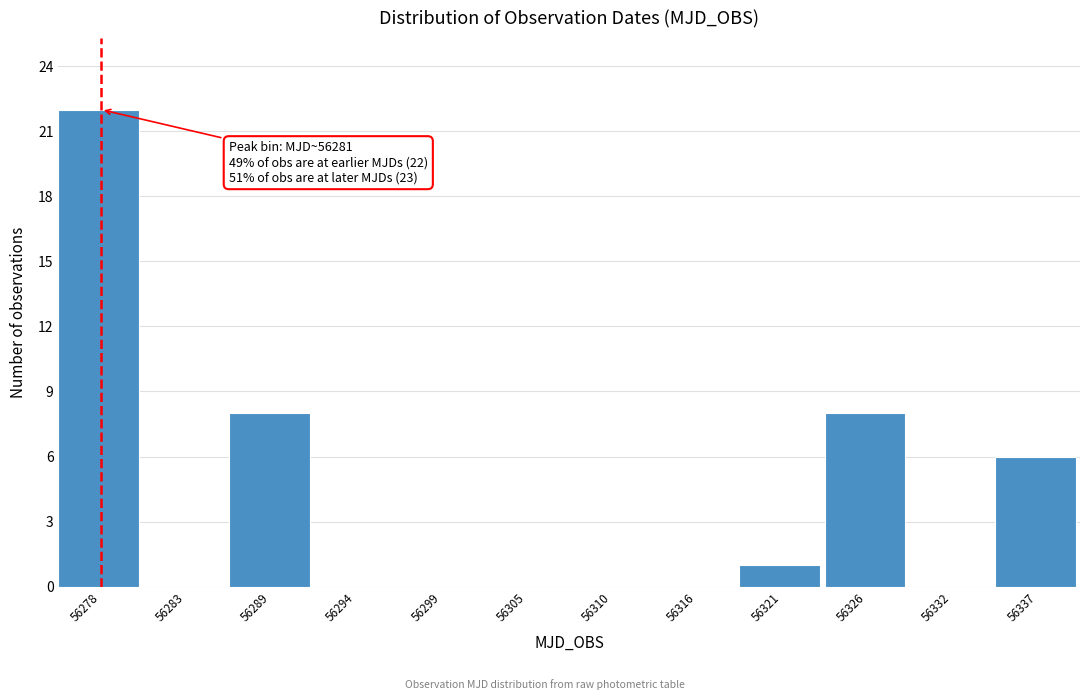

Reading right to left, list all the values displayed in this chart.

56337=6	56332=0	56326=8	56321=1	56316=0	56310=0	56305=0	56299=0	56294=0	56289=8	56283=0	56278=22